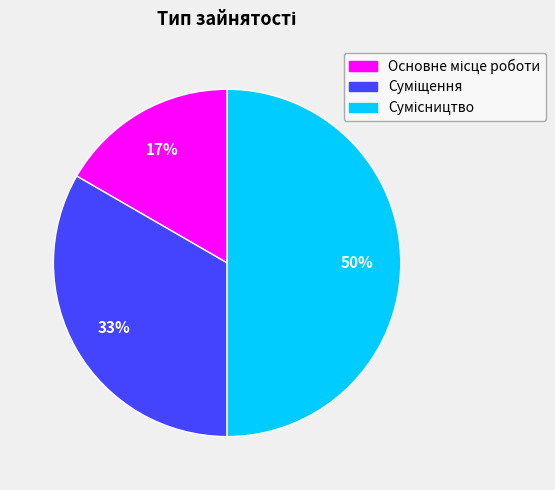

To the nearest percent, what is the average slice percentage?

33%